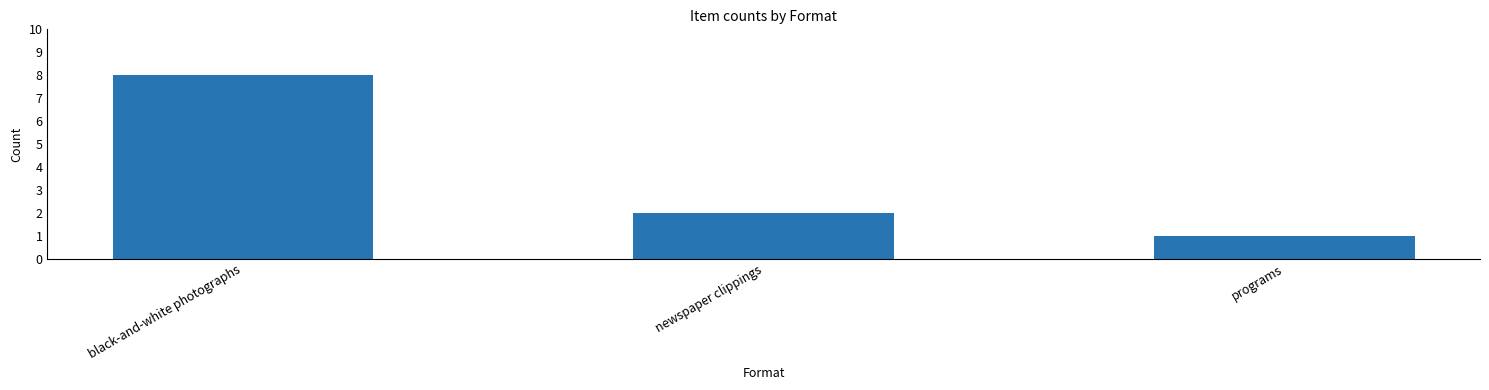

What is the sum of all values?

11